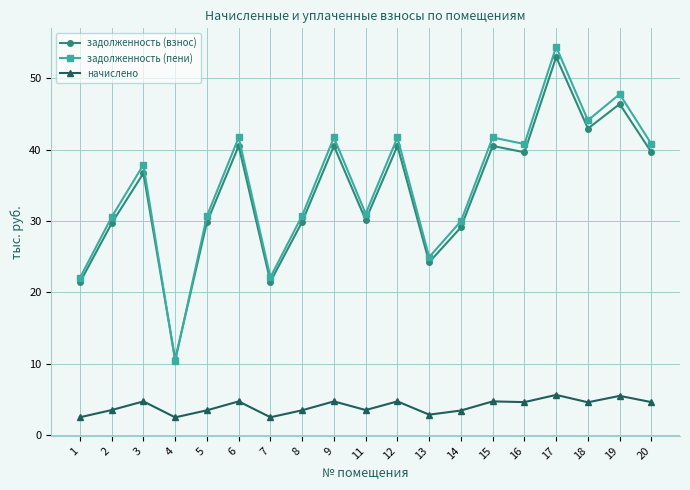

True or false: начислено and задолженность (взнос) cross at least once.

False